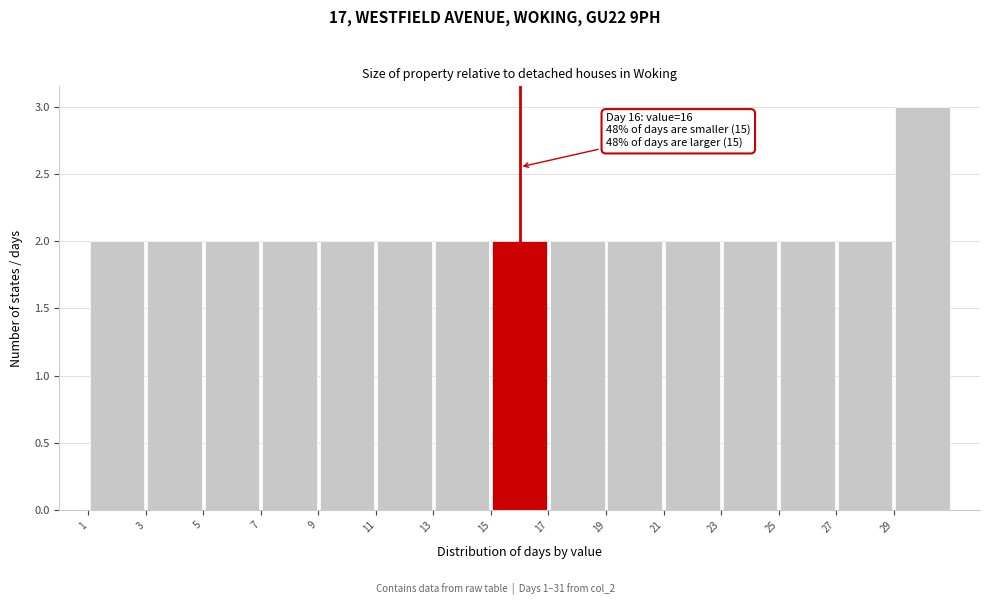

Over which range of the x-axis is the bar tallest?

29 to 31